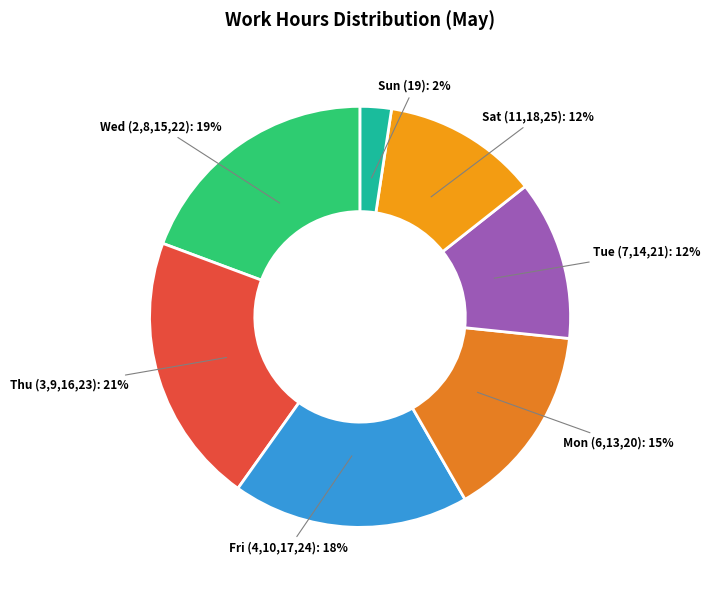

Count the number of slices in the pie.

7